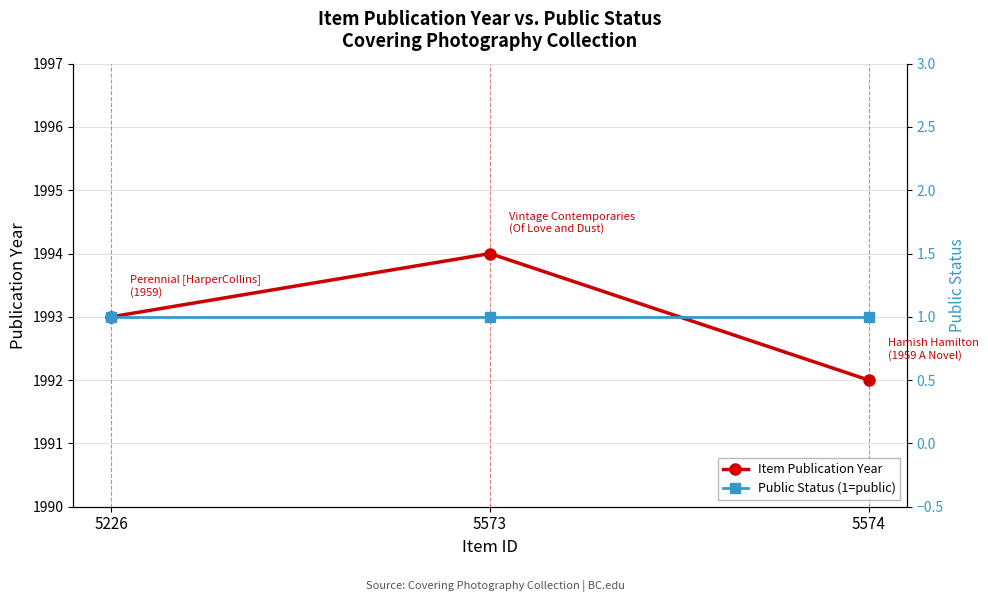

What is the greatest value displayed?

1994